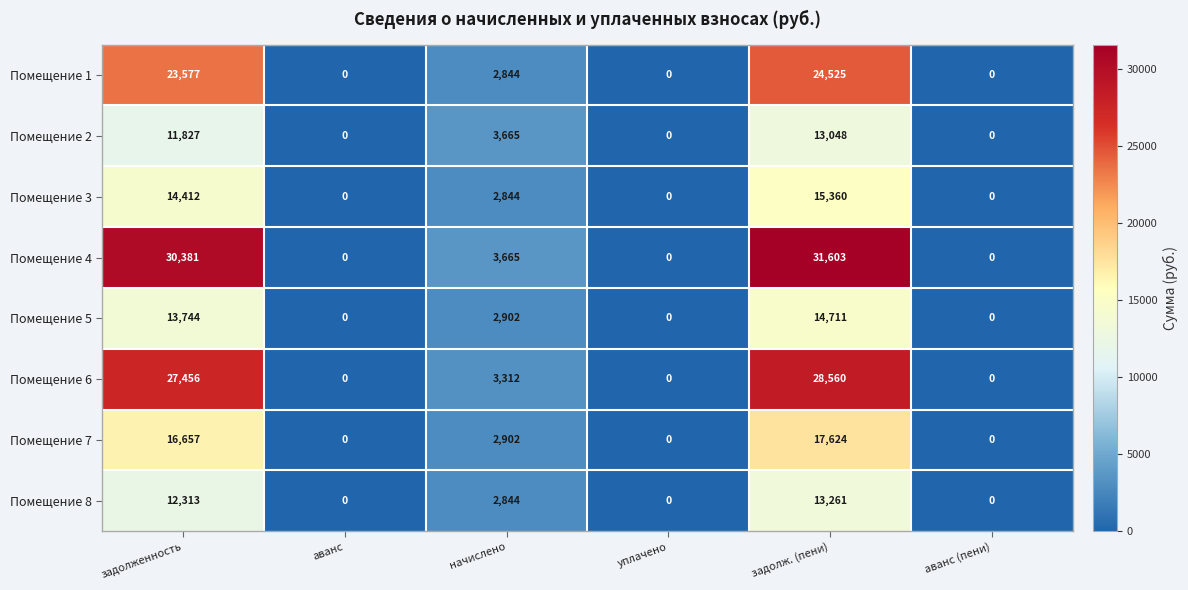

What is the difference between the maximum and minimum values in the Помещение 8 series?

13261